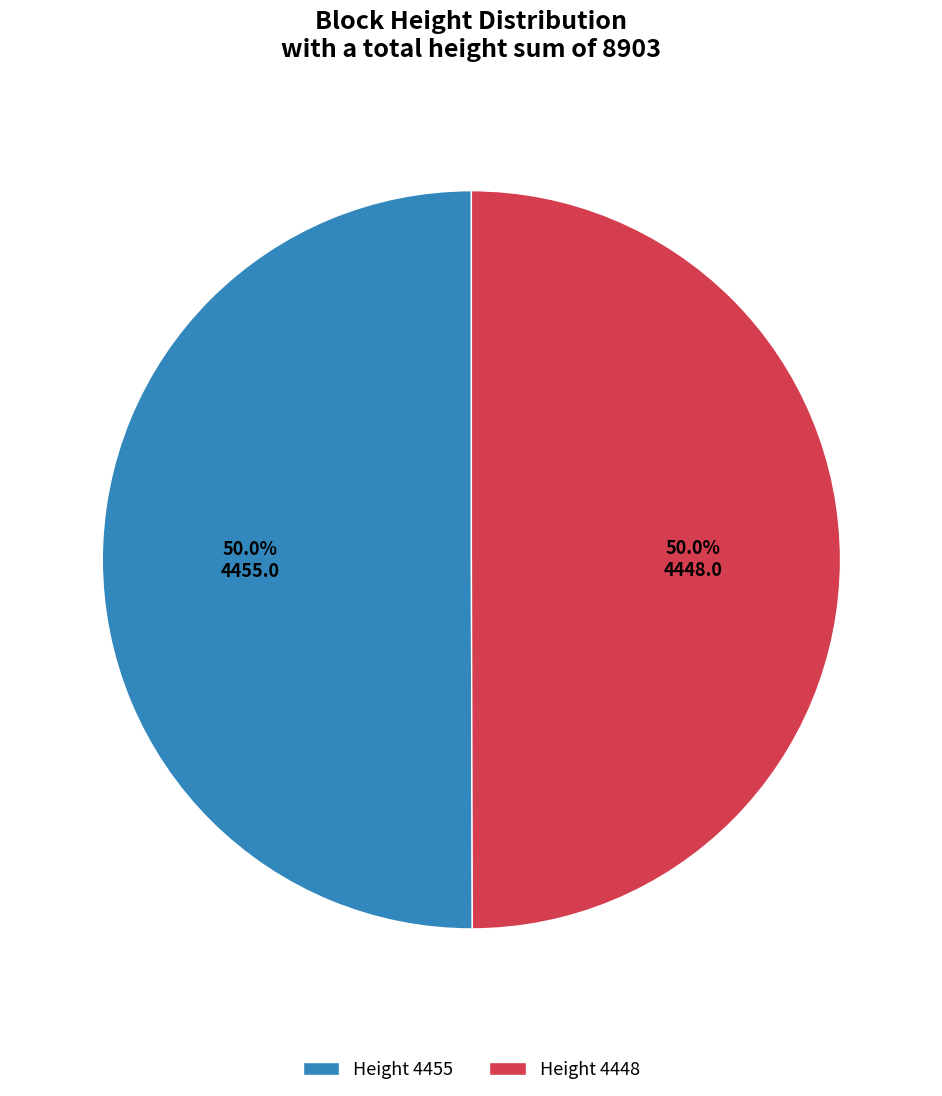

Approximately how many times larger is the value at Height 4455 compared to Height 4448?

1.0